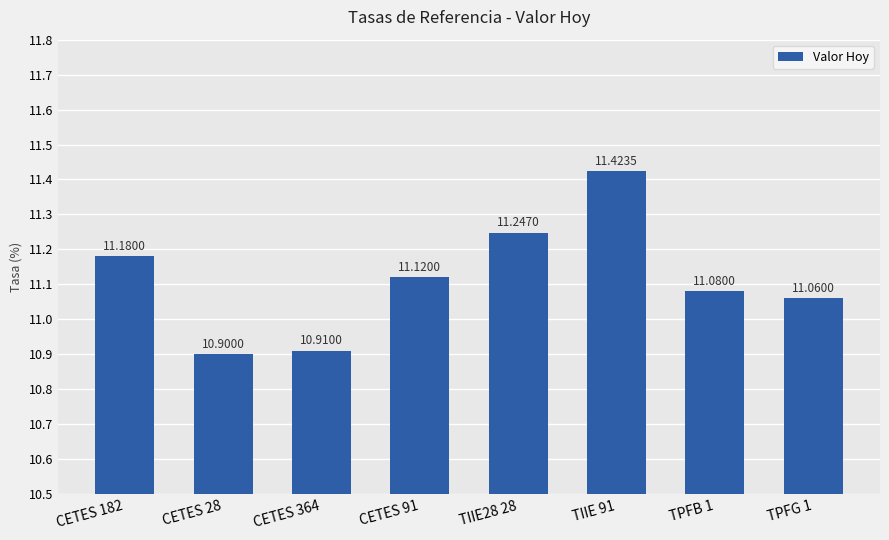

Between CETES 364 and CETES 182, which is larger?

CETES 182